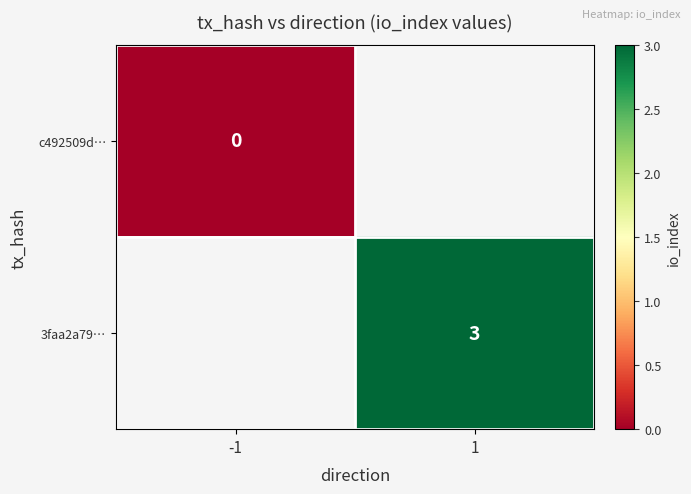

What is the maximum value shown in the chart?

3.0